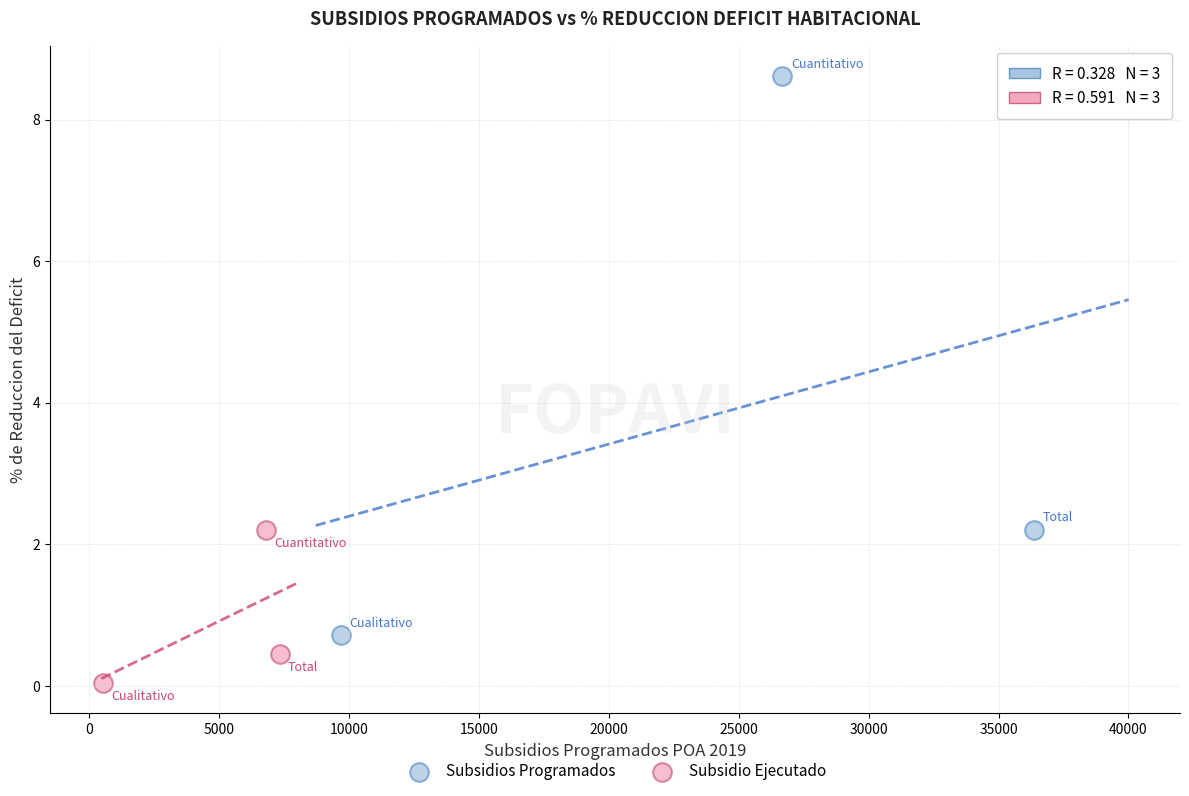

Which series has the widest spread of Y values?

Subsidios Programados